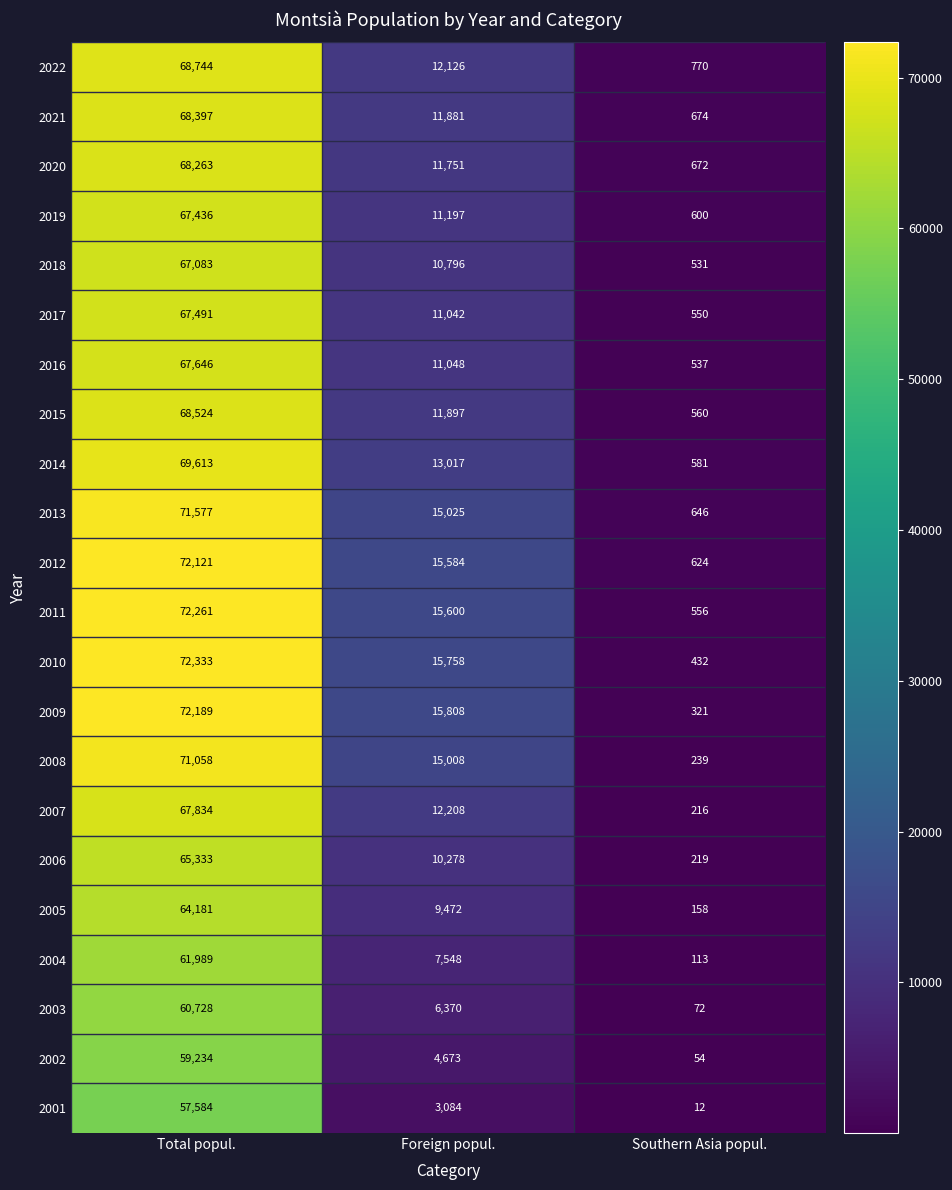

Which series has the widest spread of values?

2010